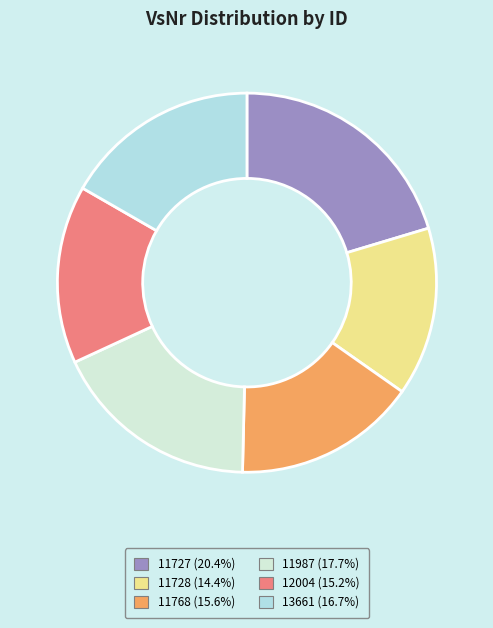

Which slice is the smallest?

11728